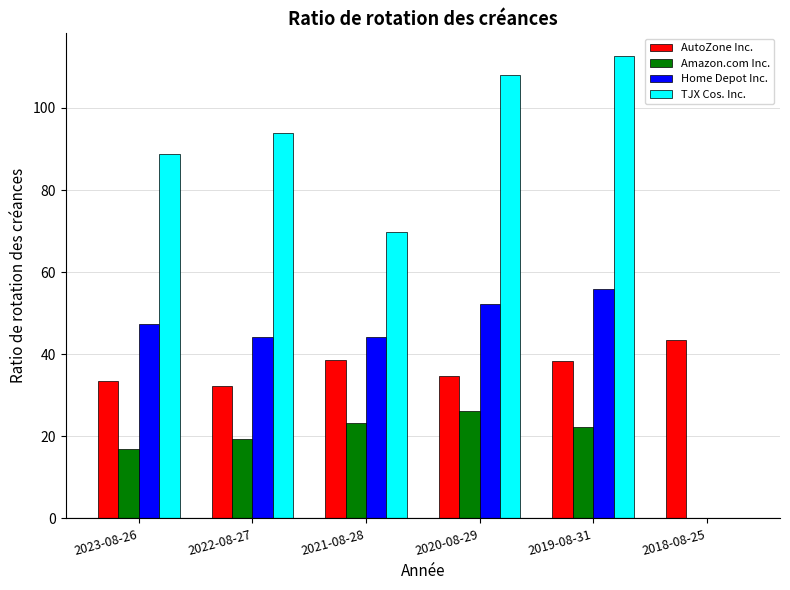

How many categories are shown in the chart?

6